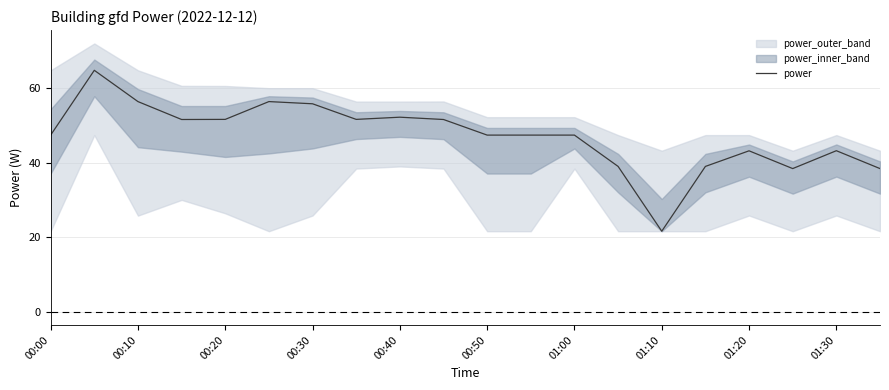

How many data points are less than 47?

7